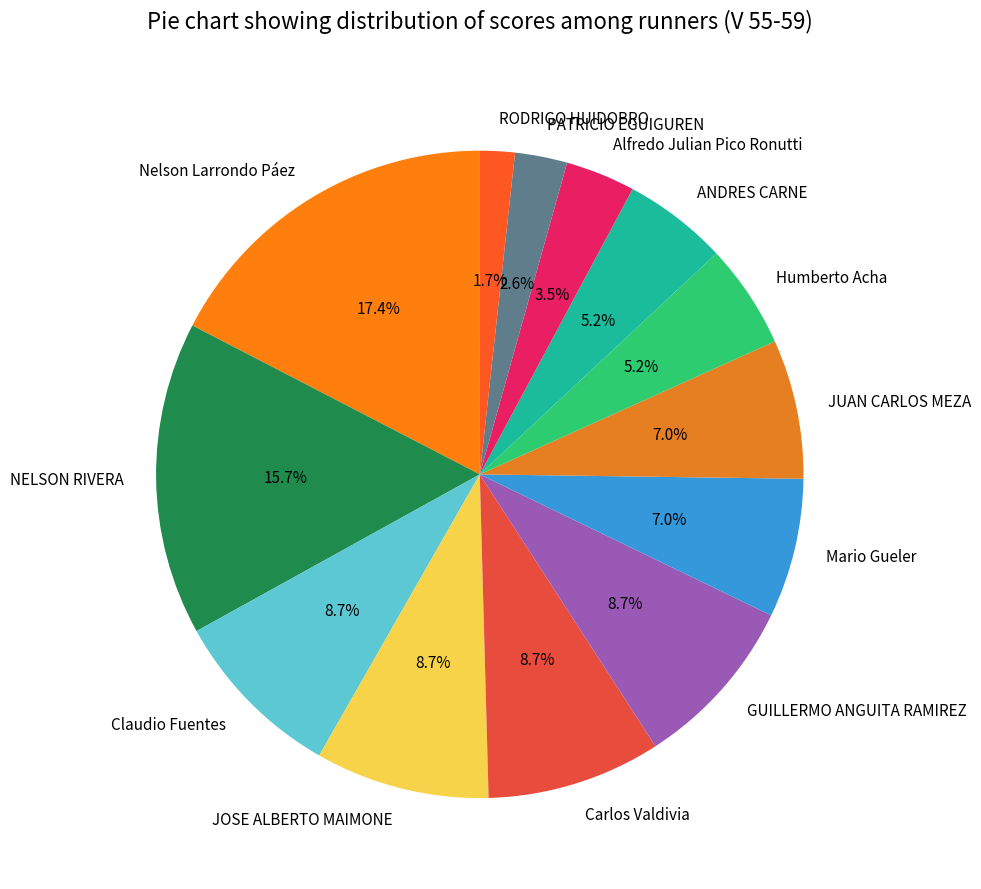

Is it true that JOSE ALBERTO MAIMONE is 21% of the pie?

False